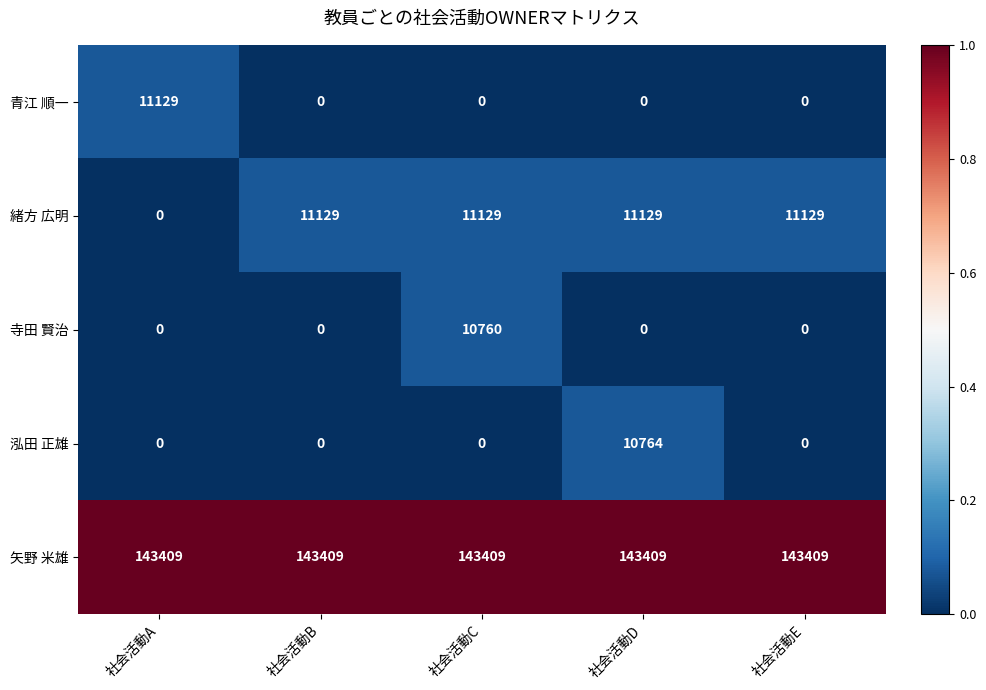

What is the difference between the highest and lowest values at 社会活動D?

143409